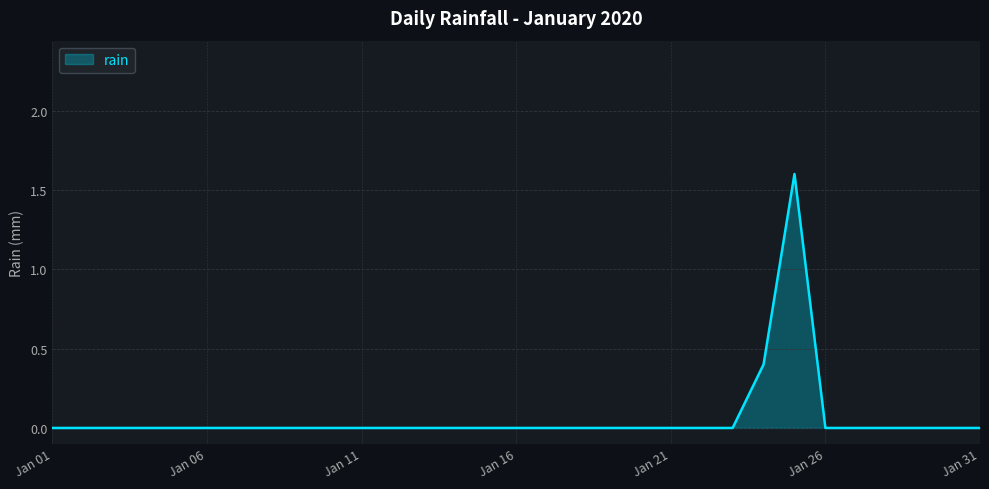

What is the greatest value displayed?

1.6